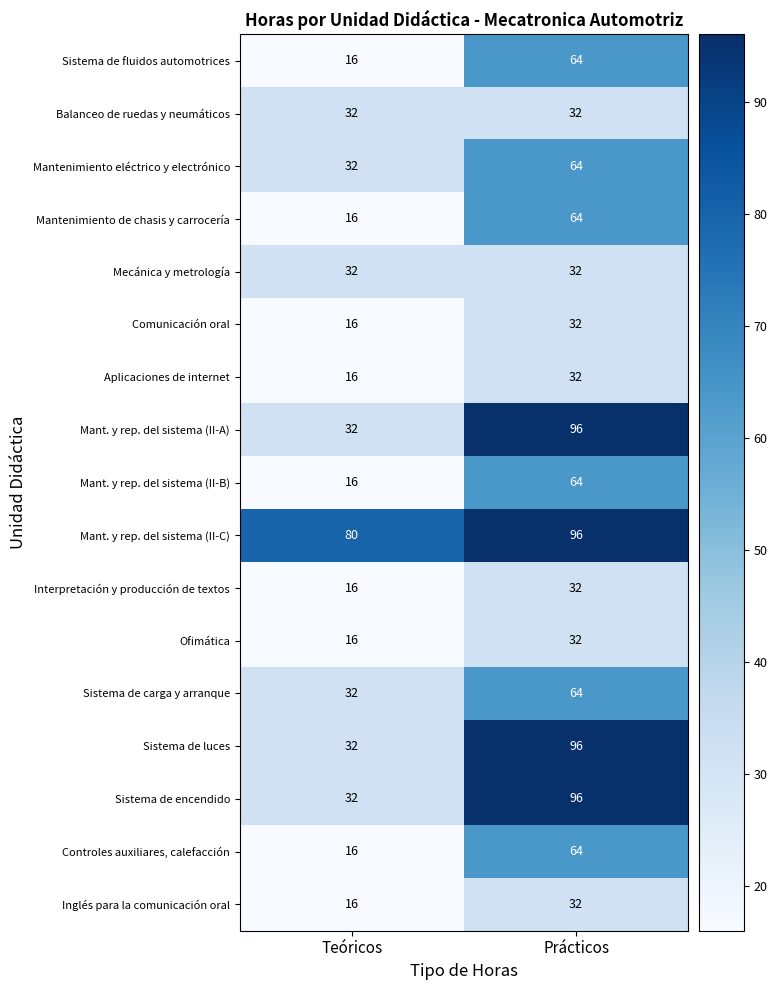

What is the total value across all series at Prácticos?

992